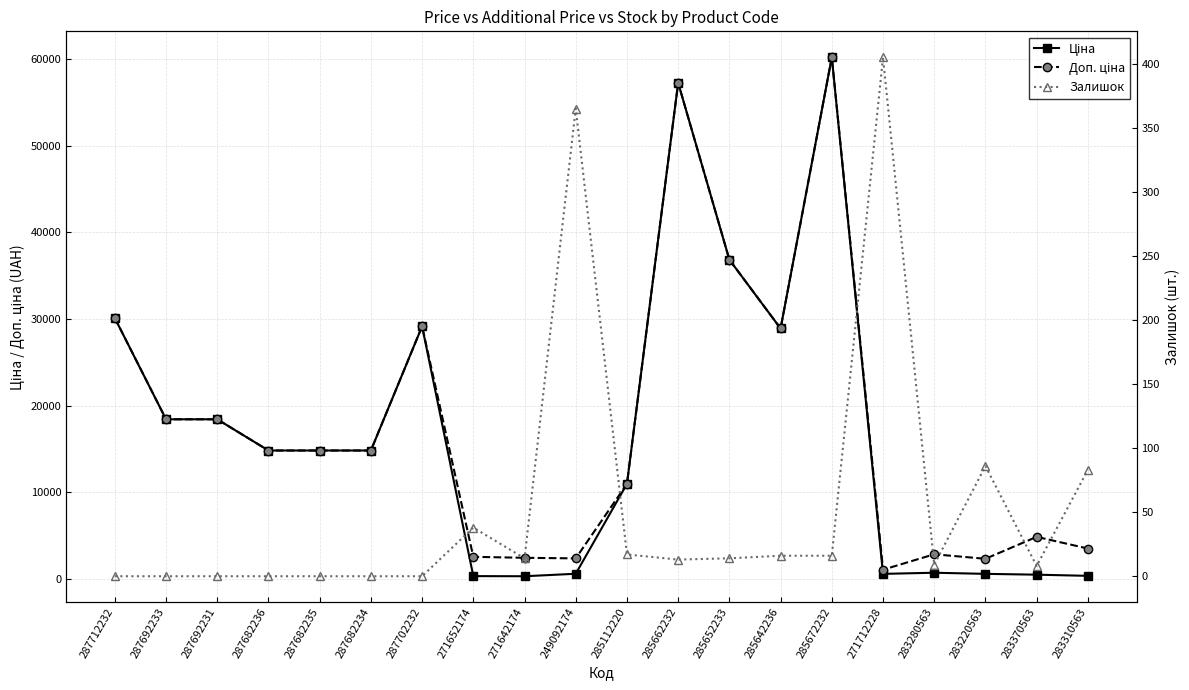

What is the label of the 10th point from the right?

285112220